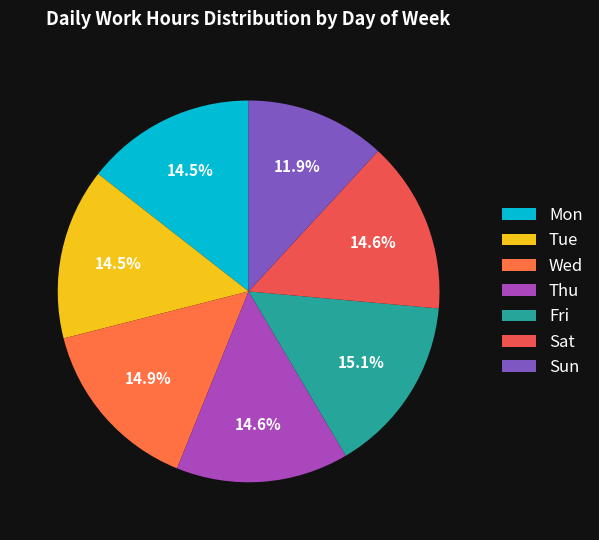

Which slice is the smallest?

Sun